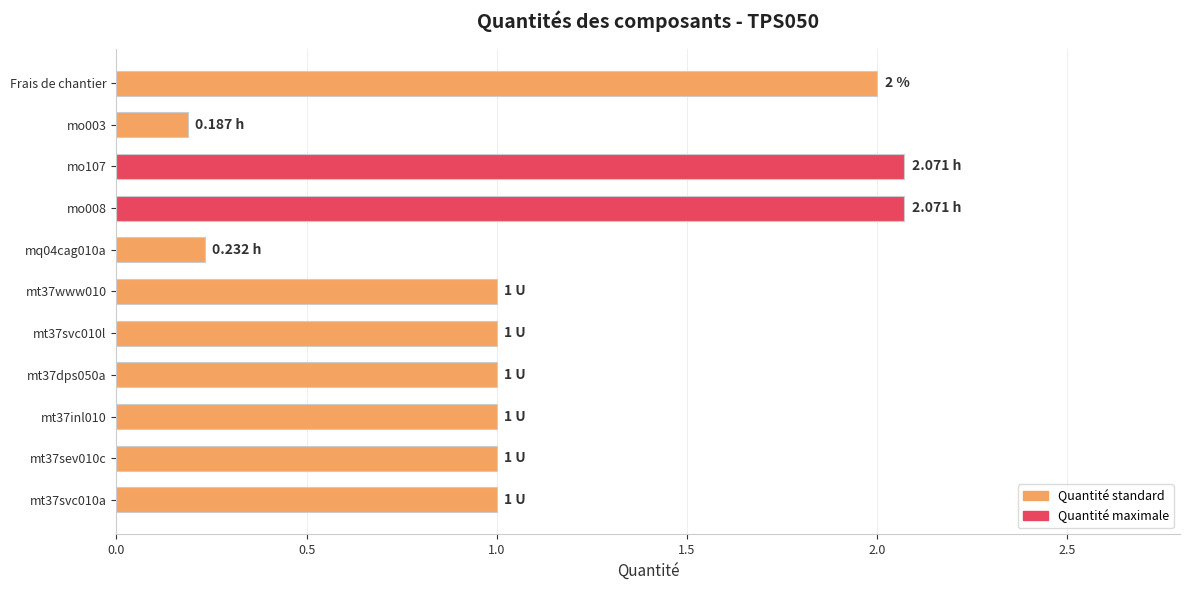

What is the sum of the values at mo008 and mq04cag010a?

2.3